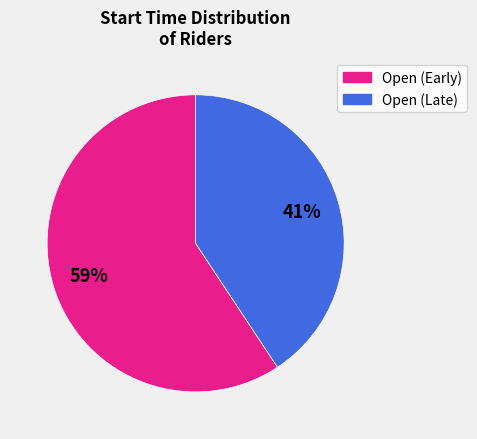

Does any single category account for the majority?

Yes